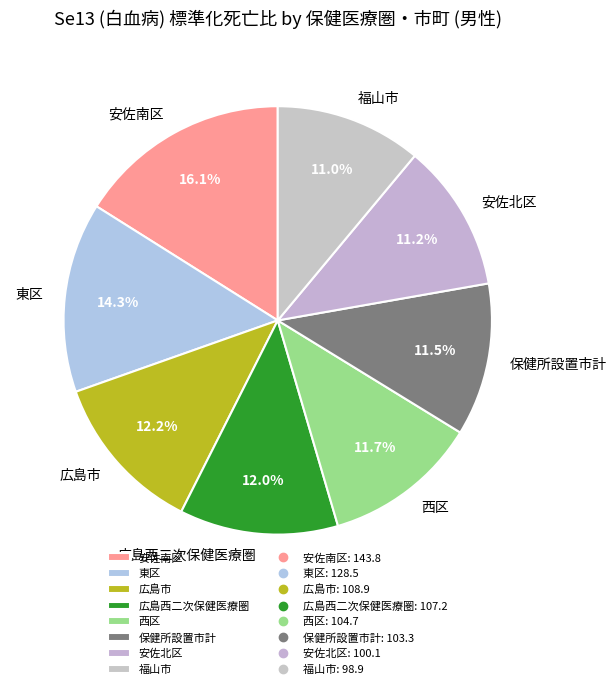

To the nearest percent, what is the difference between the largest and smallest slice percentages?

5%